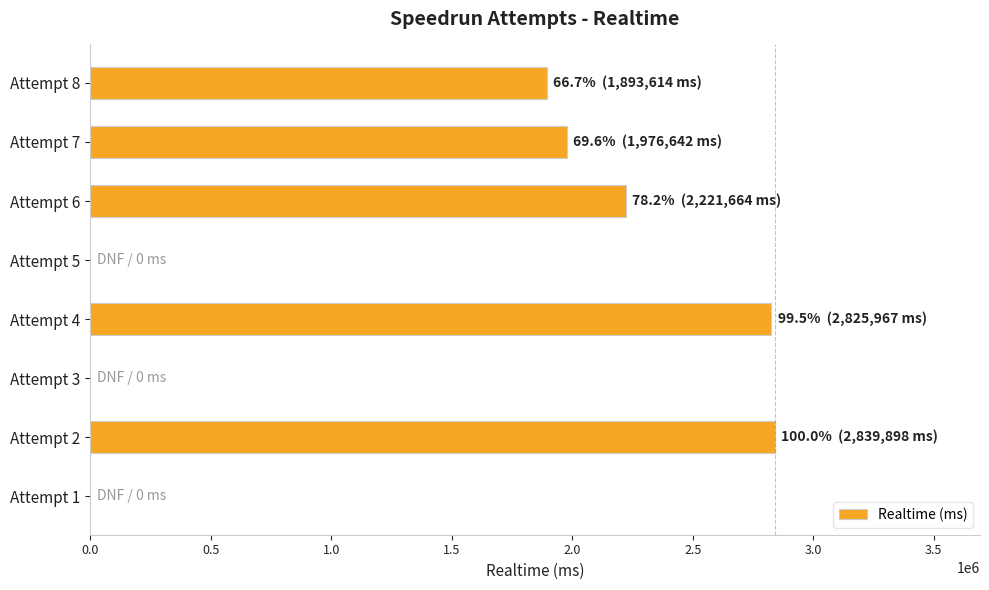

How many categories are shown in the chart?

8